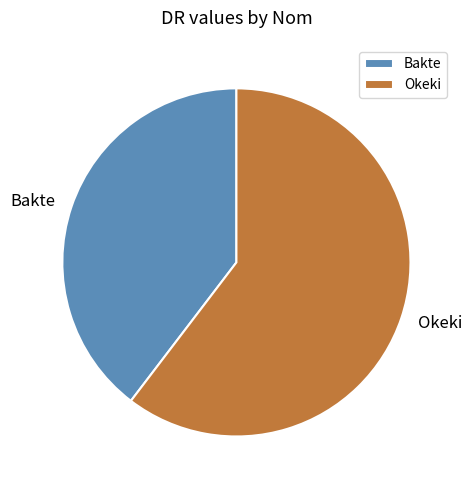

Combined, do Bakte and Okeki account for over 50%?

Yes